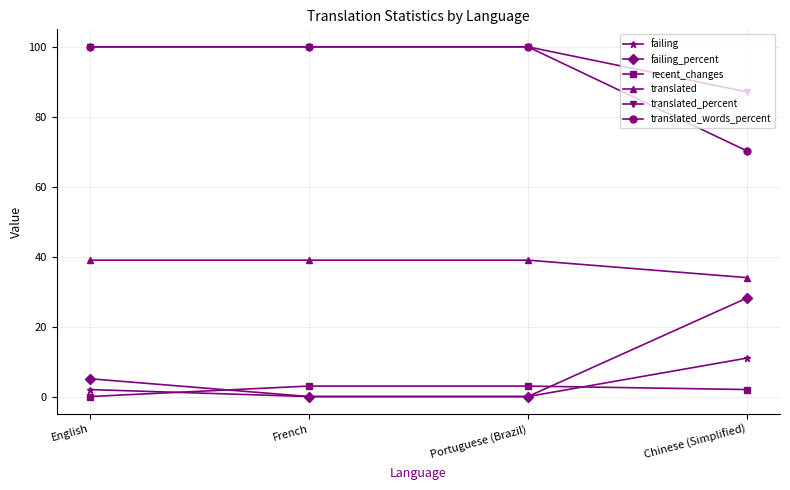

Between English and French, which series saw the biggest shift?

failing_percent